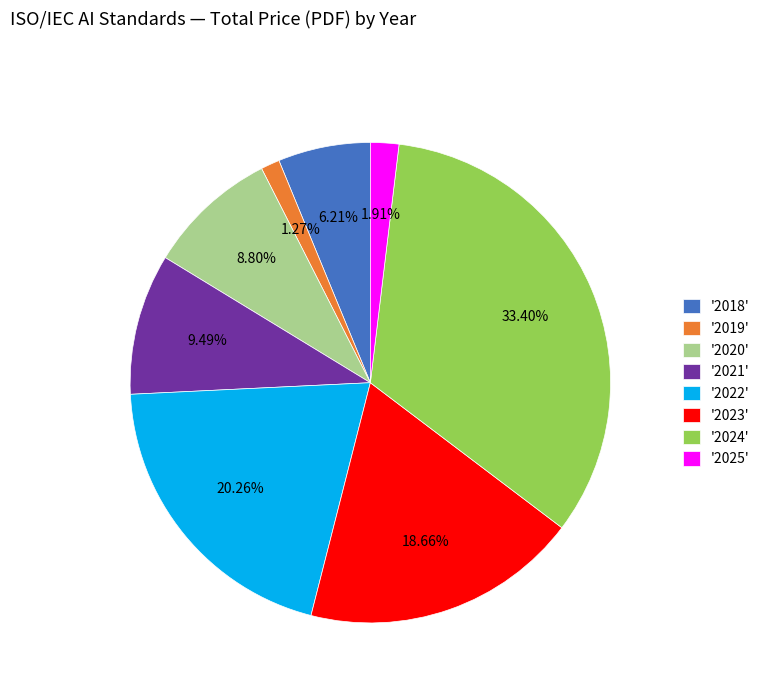

To the nearest percent, what is the difference between the largest and smallest slice percentages?

32%